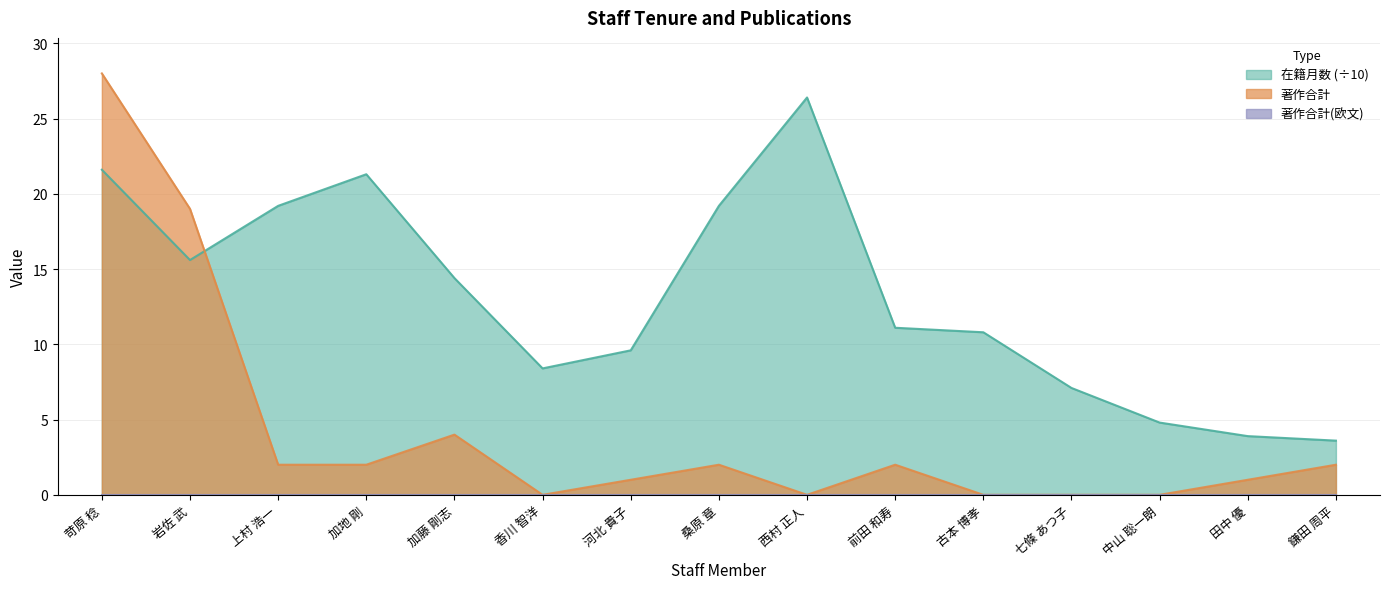

What is the label of the 10th point from the right?

香川 智洋